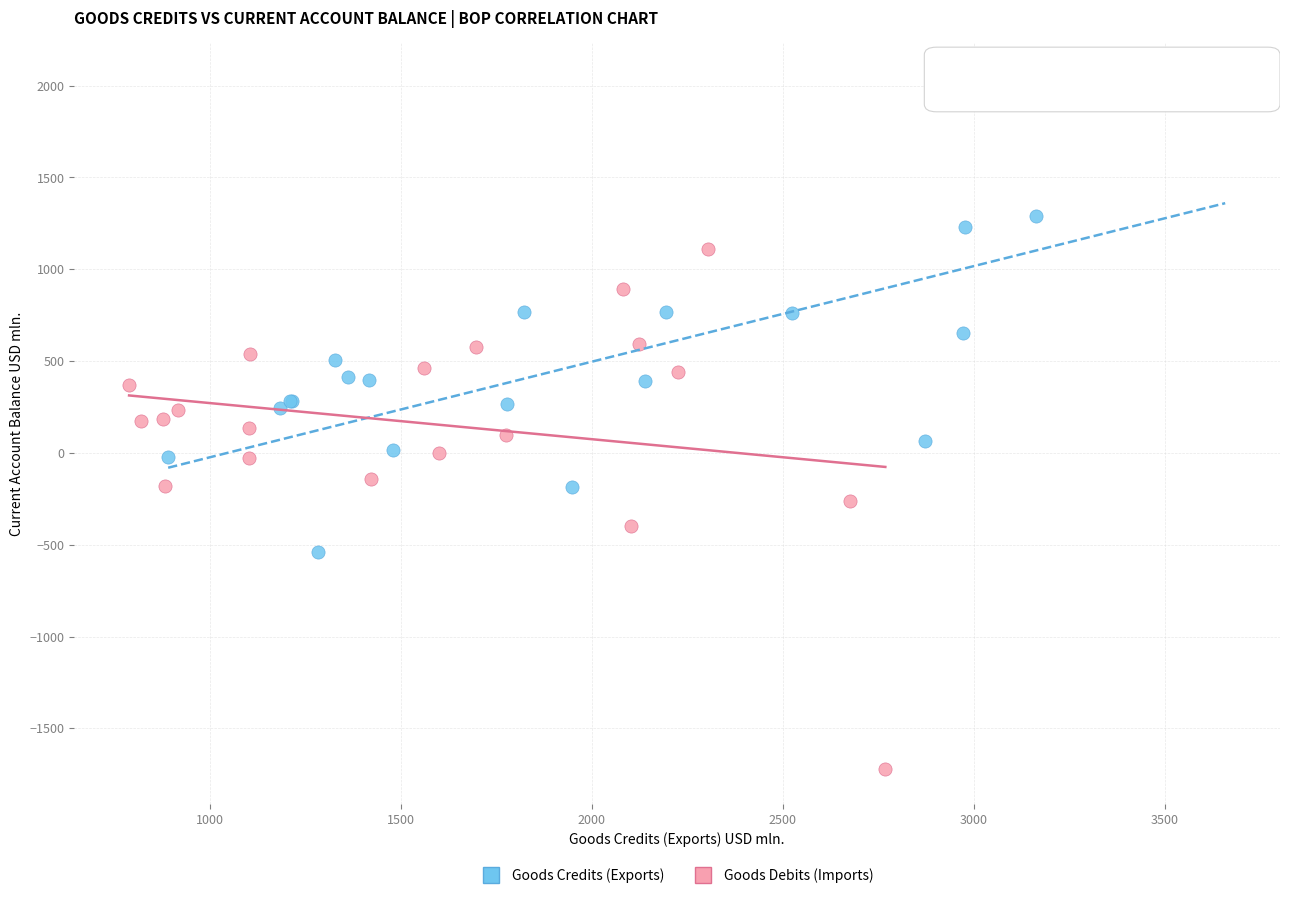

Which series contains the highest Y value?

Goods Credits (Exports)